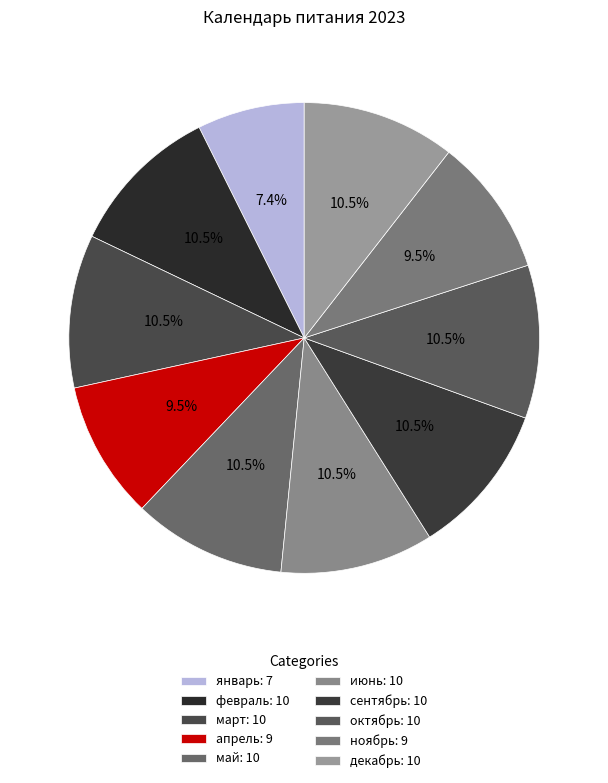

What percentage is the июнь slice, to the nearest percent?

11%